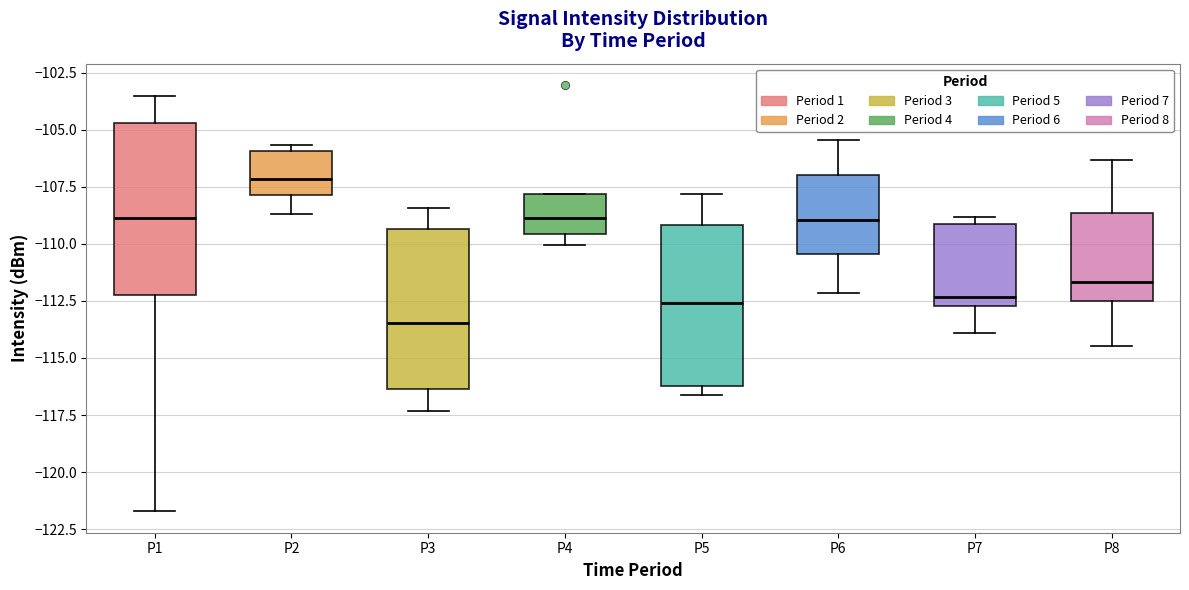

Where does the lower whisker of the box for P7 end on the y-axis? The values are not printed on the chart, so give them approximately, as read against the axis.

-114.0